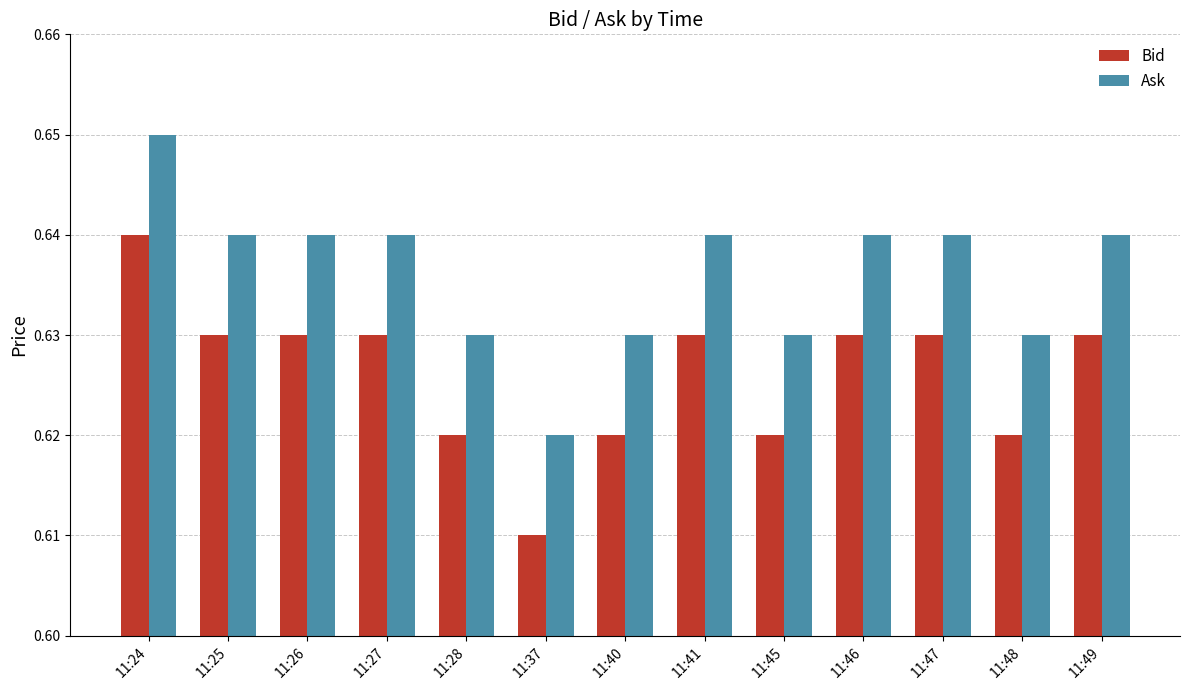

Count the Bid values in the range 0 to 1.

13